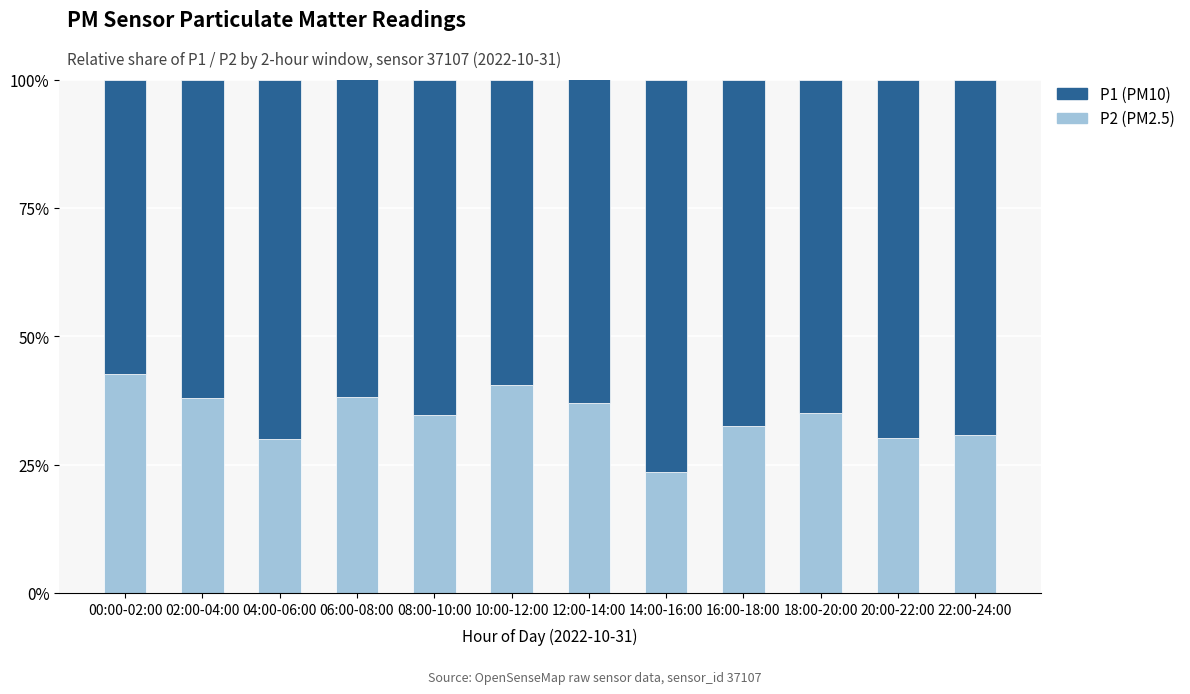

What is the total value across all series at 20:00-22:00?

100.0